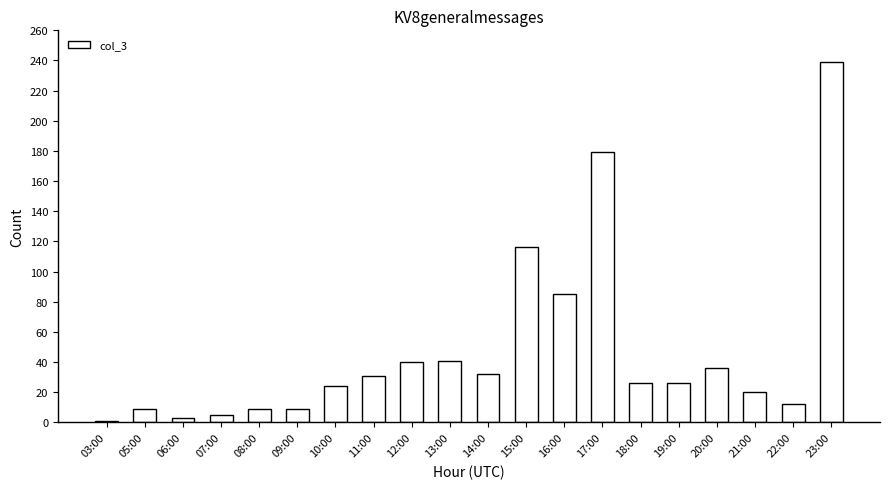

What is the sum of all values?

943